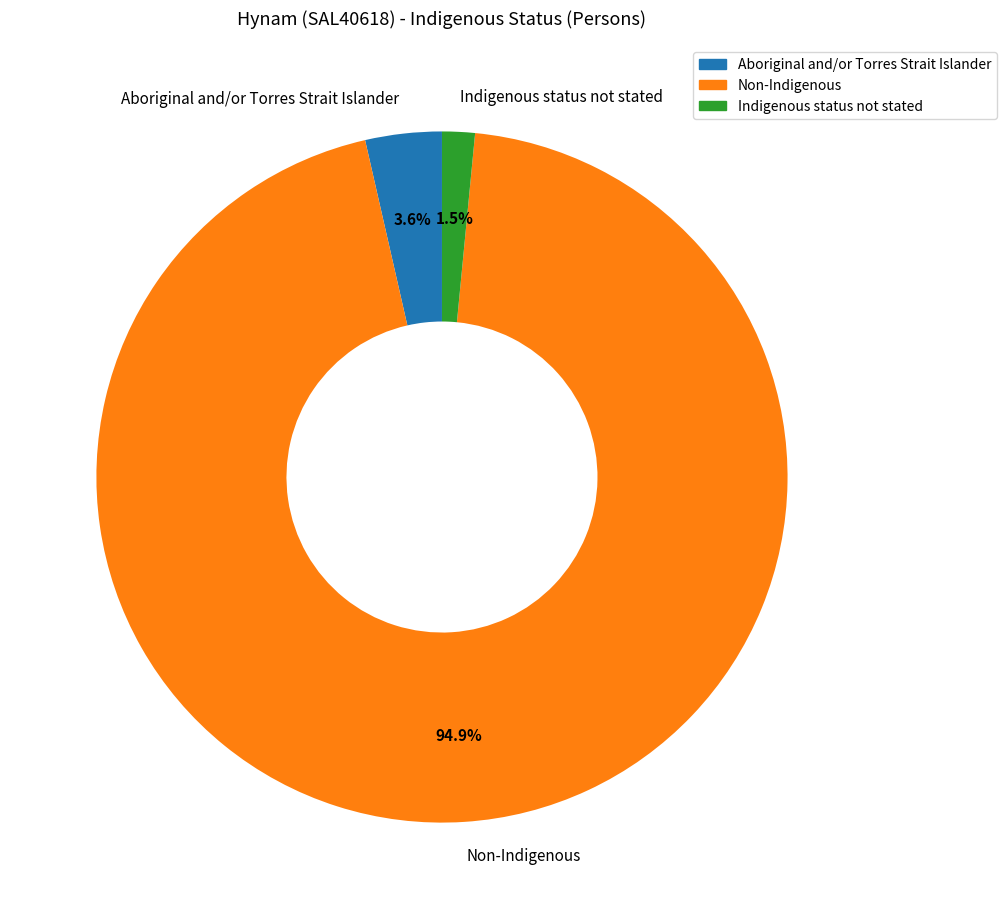

Which category has the smallest portion of the pie?

Indigenous status not stated